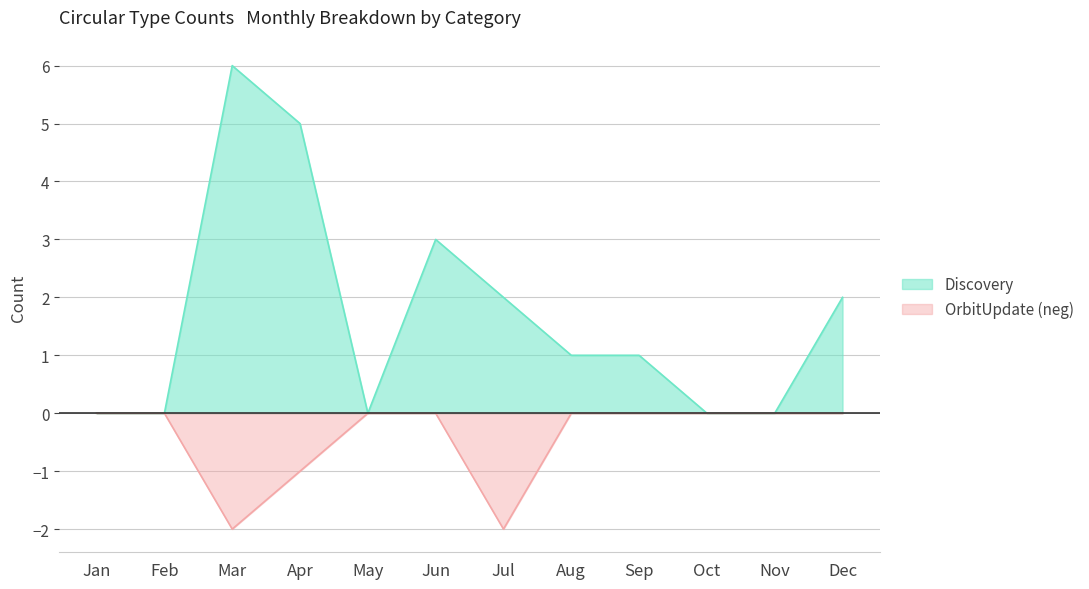

True or false: Discovery has a value of 3 at Jun.

True